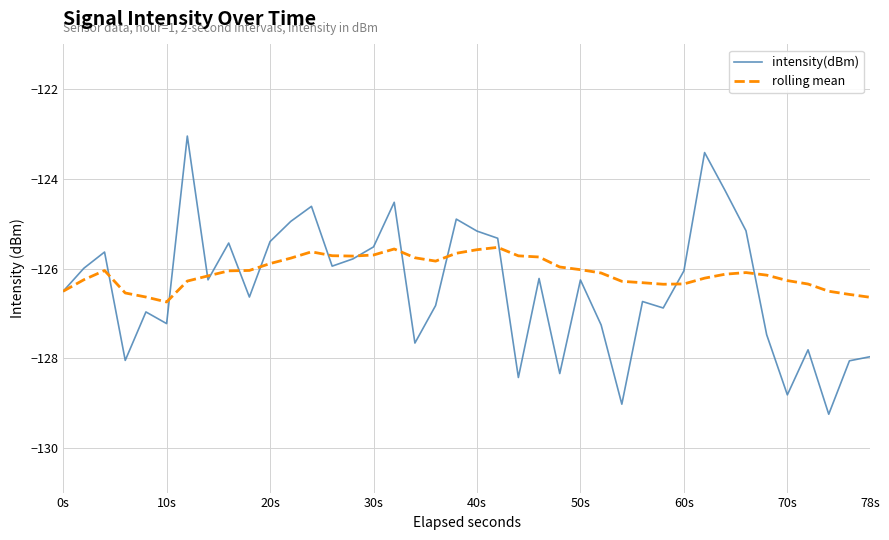

Rank the series by their maximum value, from lowest to highest.

rolling mean, intensity(dBm)